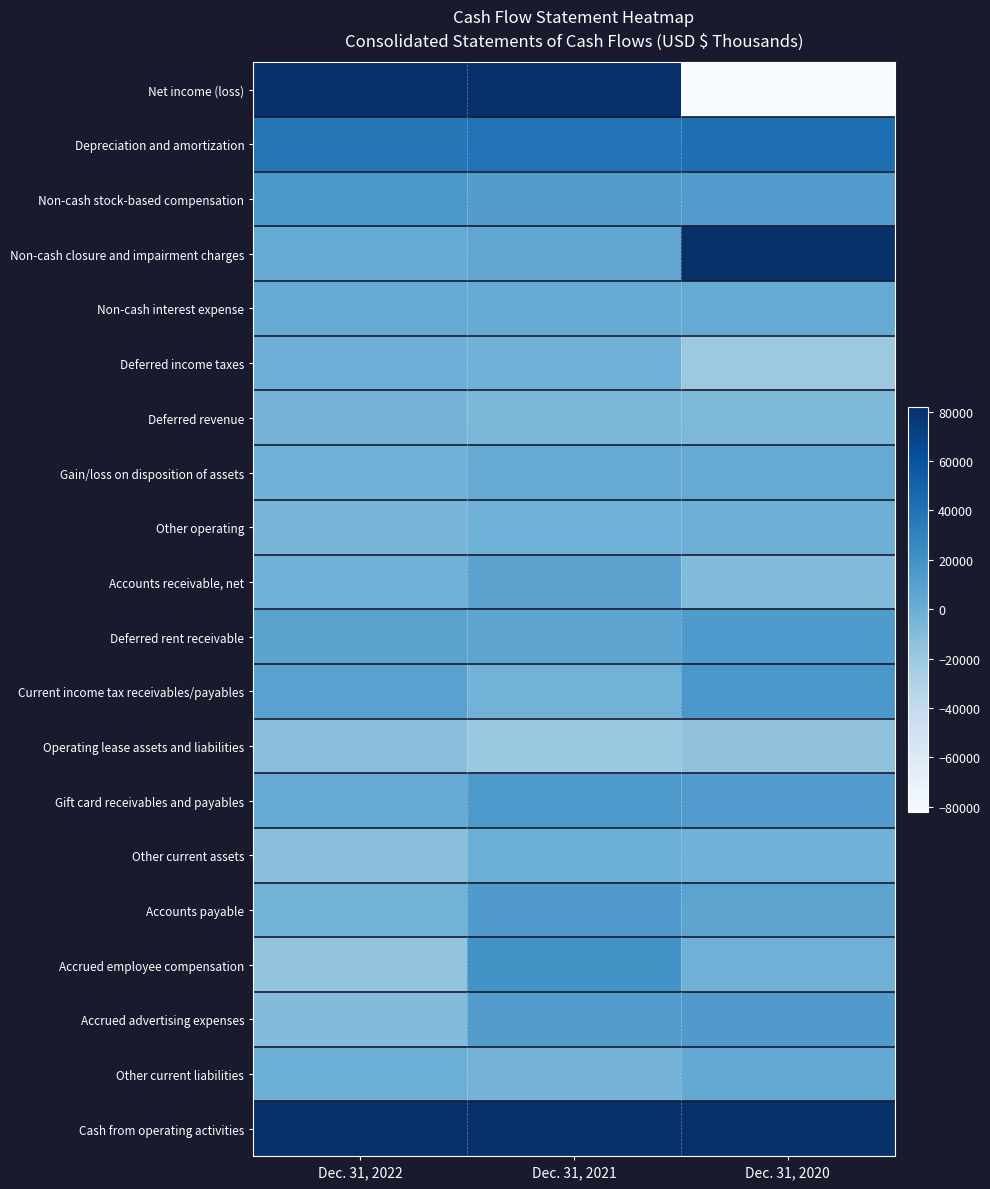

Between Dec. 31, 2021 and Dec. 31, 2020, which series saw the biggest shift?

Net income (loss)